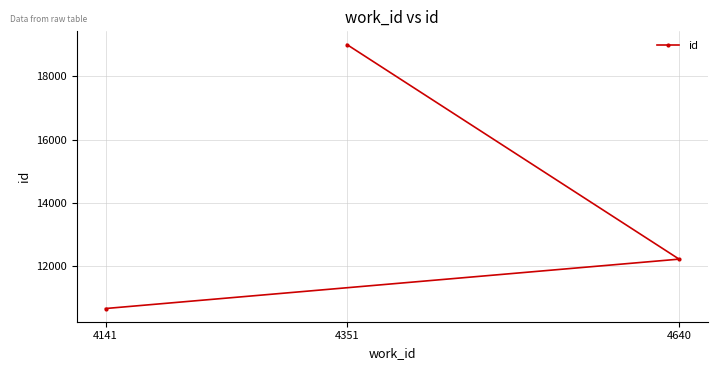

Reading left to right, what are all the values shown in this chart?

4141=10658	4351=19003	4640=12219